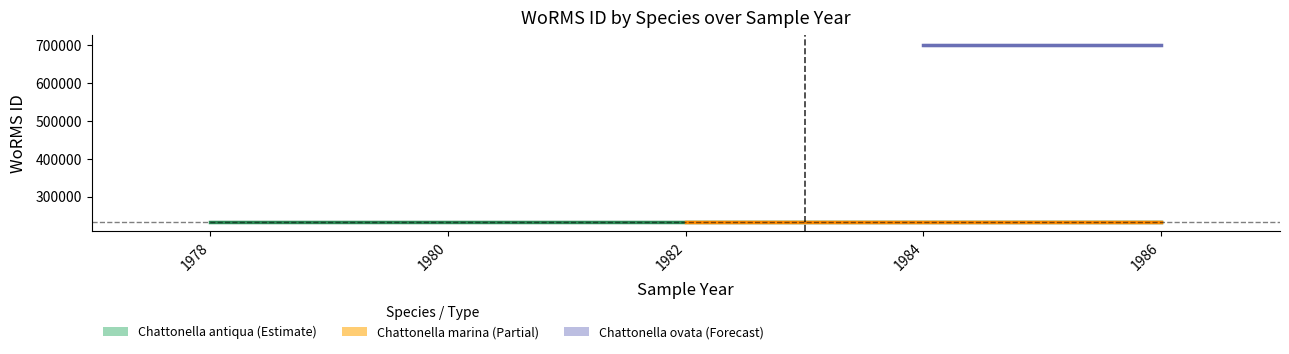

What is the value of the Chattonella marina point at the 2nd from the left?

233780